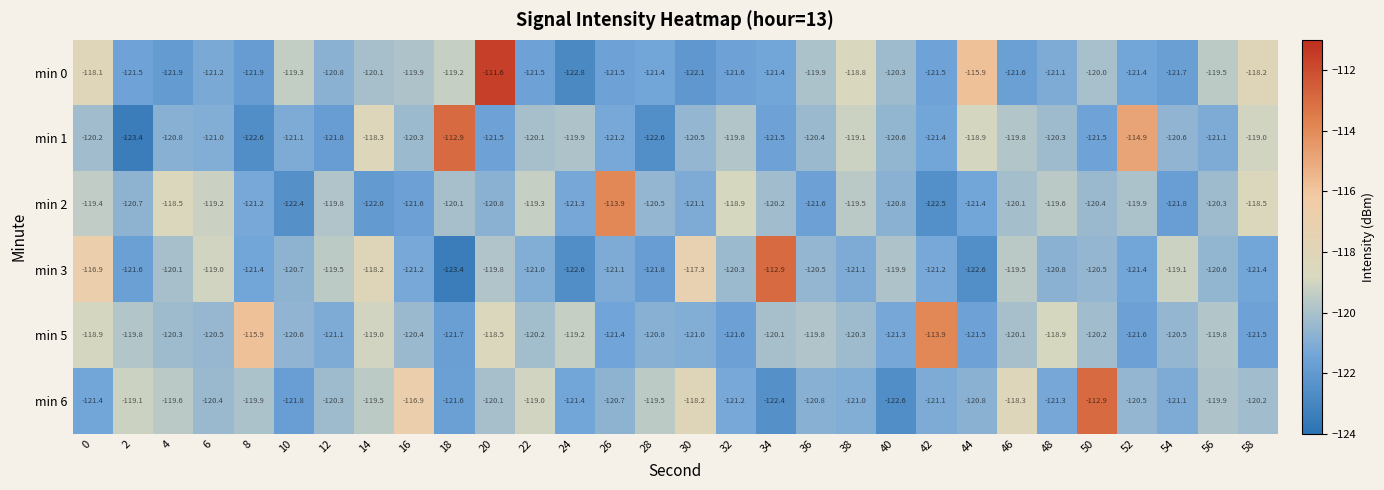

Rank the series at 30 from highest to lowest value.

min 3, min 6, min 1, min 5, min 2, min 0